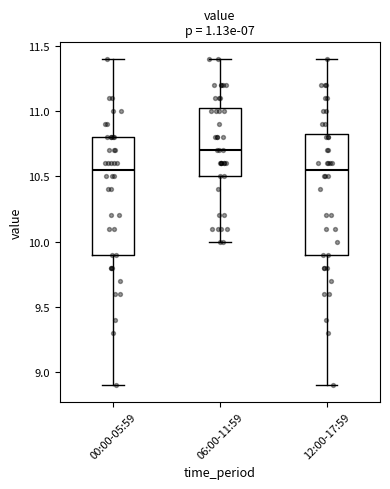

Reading left to right, read every box against the y-axis: the position of its median line, the range the box covers, and the ends of its whiskers. The values are not printed on the chart, so give them approximately, as read against the axis.

00:00-05:59: median 10.55, box 9.90 to 10.80, whiskers 8.90 to 11.40
06:00-11:59: median 10.70, box 10.50 to 11.05, whiskers 10.00 to 11.40
12:00-17:59: median 10.55, box 9.90 to 10.85, whiskers 8.90 to 11.40